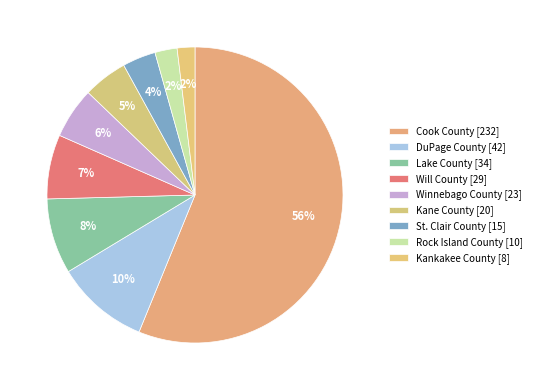

How much of the chart is everything except Kankakee County?

98.1%